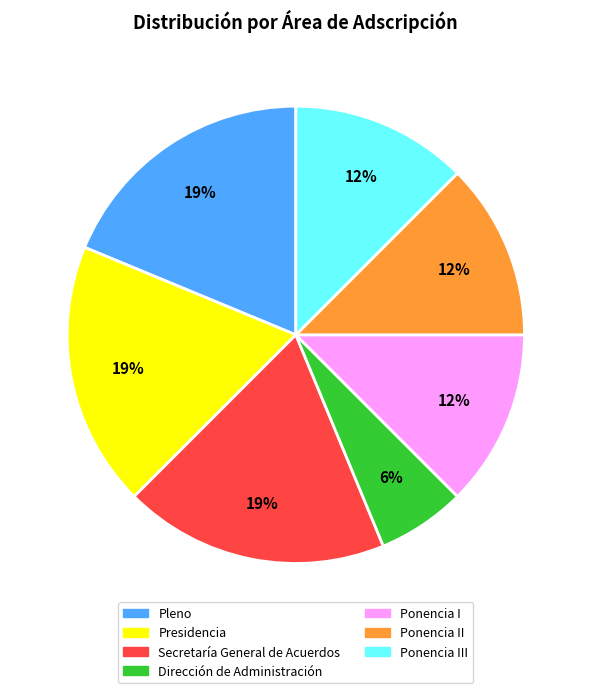

Is there a majority slice in this chart?

No